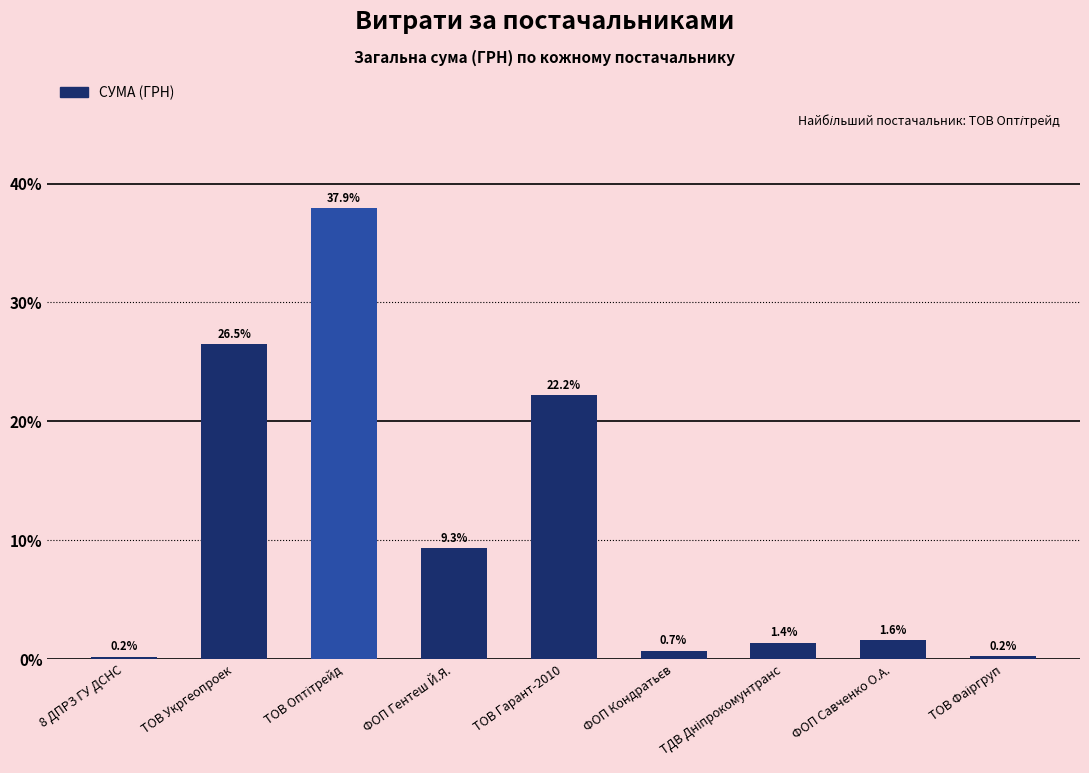

What is the label of the 9th bar from the right?

8 ДПРЗ ГУ ДСНС